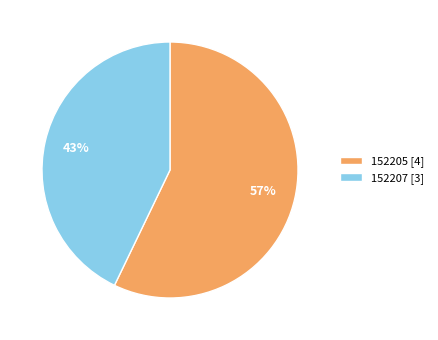

To the nearest percent, what portion does 152207 represent?

43%